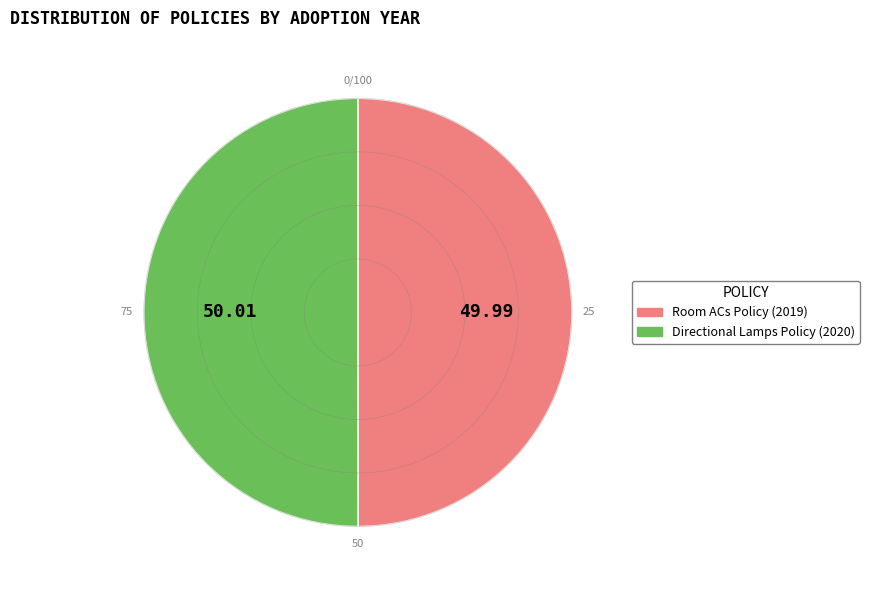

Is there a majority slice in this chart?

Yes